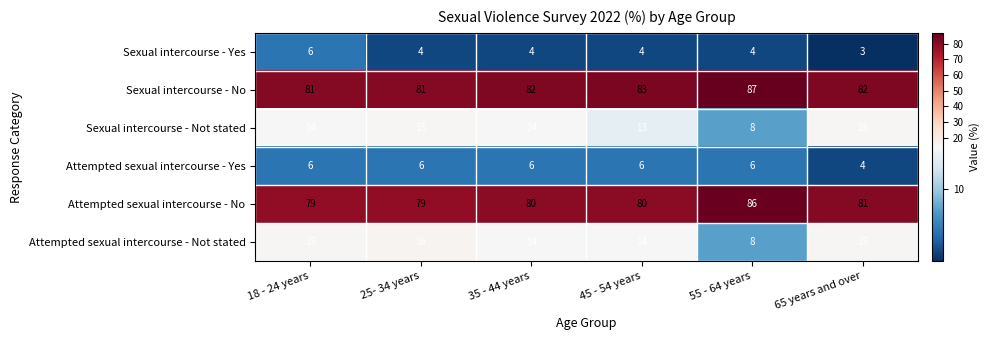

At 25- 34 years, list the series in order from smallest to largest.

Sexual intercourse - Yes, Attempted sexual intercourse - Yes, Sexual intercourse - Not stated, Attempted sexual intercourse - Not stated, Attempted sexual intercourse - No, Sexual intercourse - No